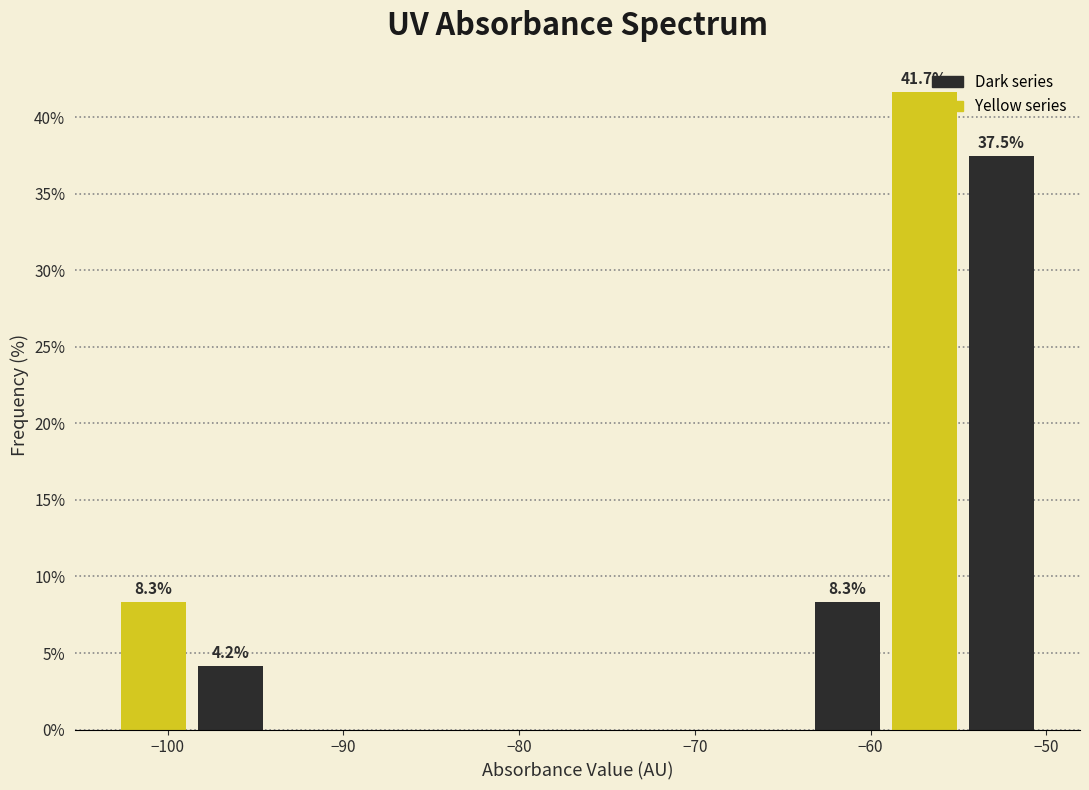

Over which range of the x-axis is the bar tallest?

-59 to -55